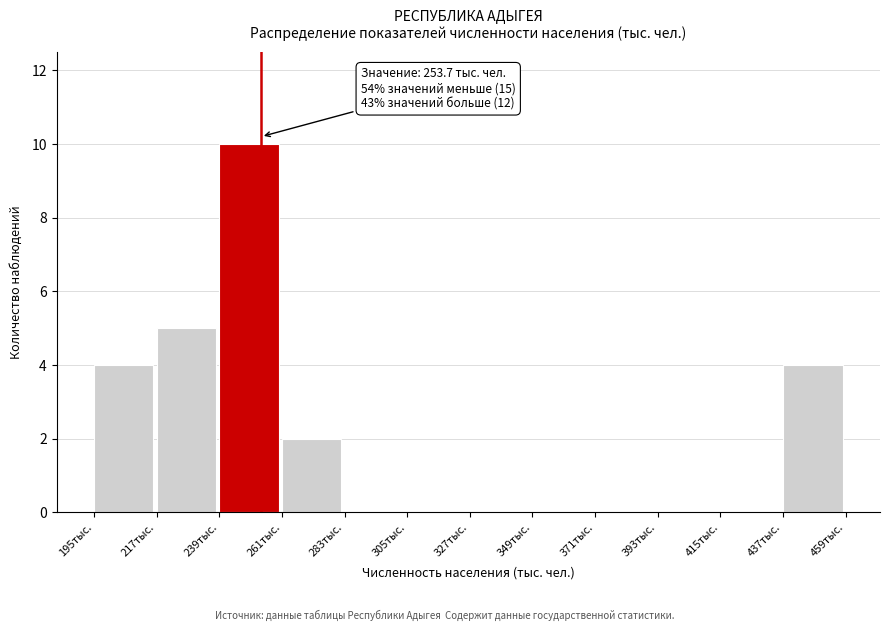

Over which range of the x-axis is the bar tallest?

239 to 261